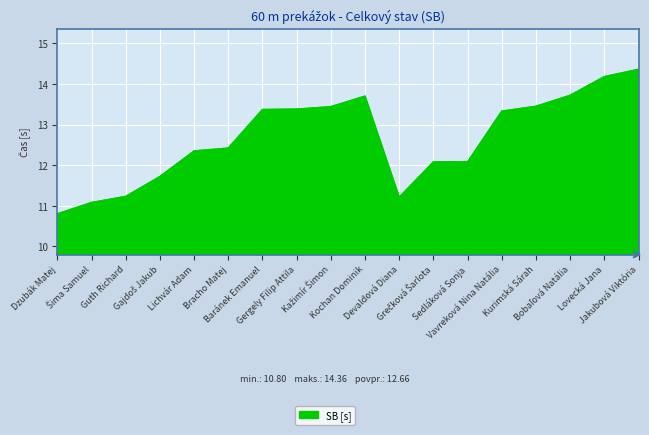

How many lines are shown in the chart?

1